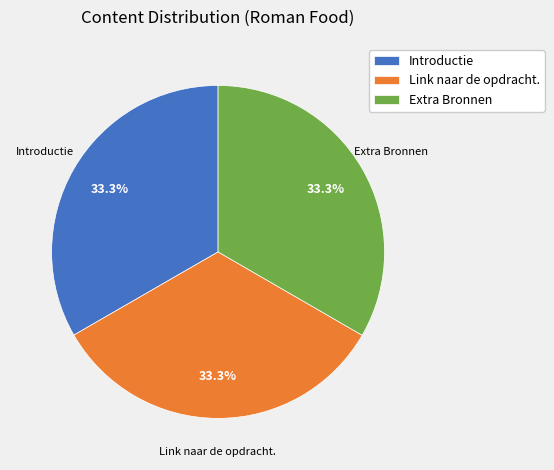

Combined, do Introductie and Extra Bronnen account for over 50%?

Yes